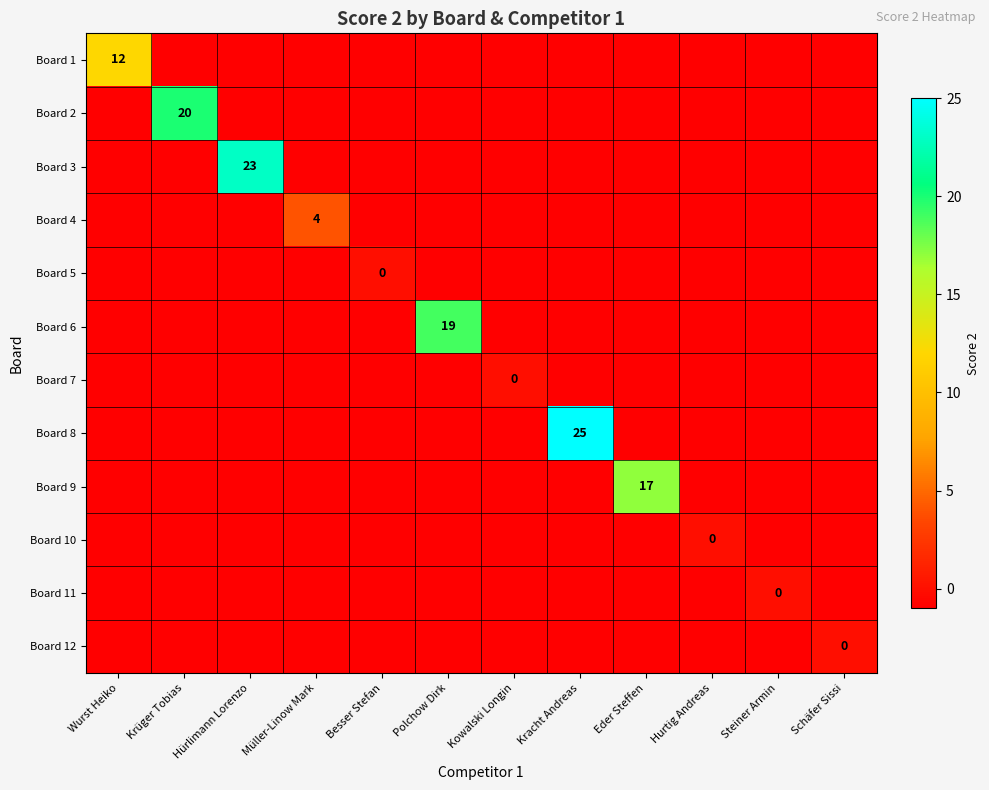

Which series has the largest total across all categories?

Board 8